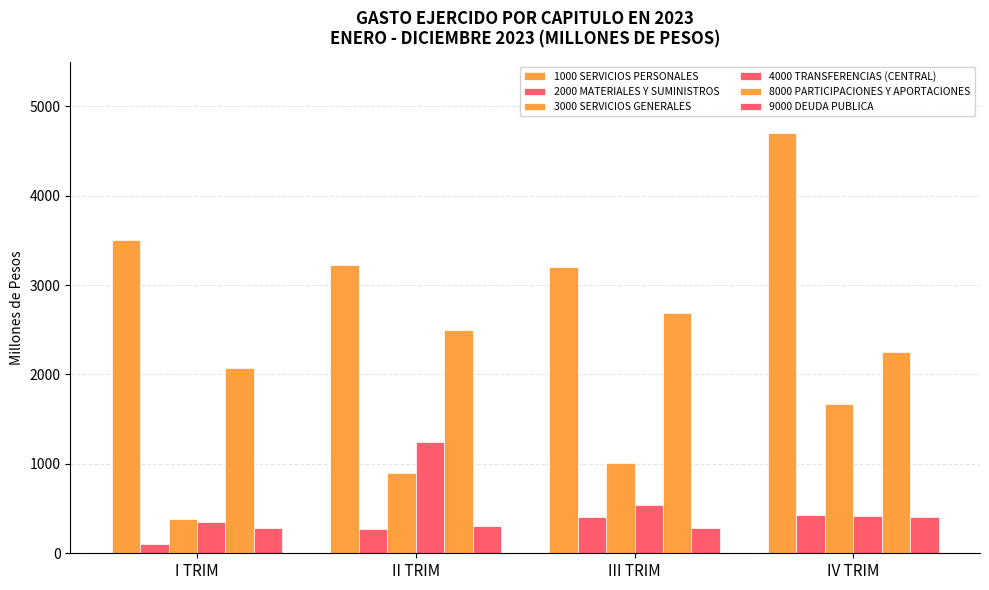

Rank the categories by 1000 SERVICIOS PERSONALES value from highest to lowest.

IV TRIM, I TRIM, II TRIM, III TRIM